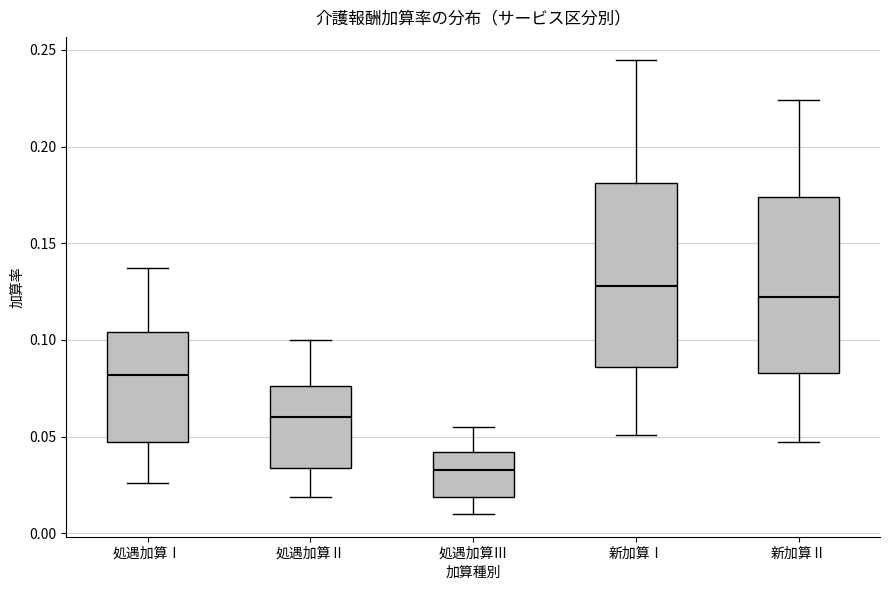

Reading left to right, transcribe this box plot: for each box, give where its median line is, the range the box spans, and where its two whiskers end, as read against the y-axis. The values are not printed on the chart, so give them approximately, as read against the axis.

処遇加算Ⅰ: median 0.080, box 0.045 to 0.105, whiskers 0.025 to 0.135
処遇加算Ⅱ: median 0.060, box 0.035 to 0.075, whiskers 0.020 to 0.100
処遇加算Ⅲ: median 0.035, box 0.020 to 0.040, whiskers 0.010 to 0.055
新加算Ⅰ: median 0.130, box 0.085 to 0.180, whiskers 0.050 to 0.245
新加算Ⅱ: median 0.120, box 0.085 to 0.175, whiskers 0.045 to 0.225